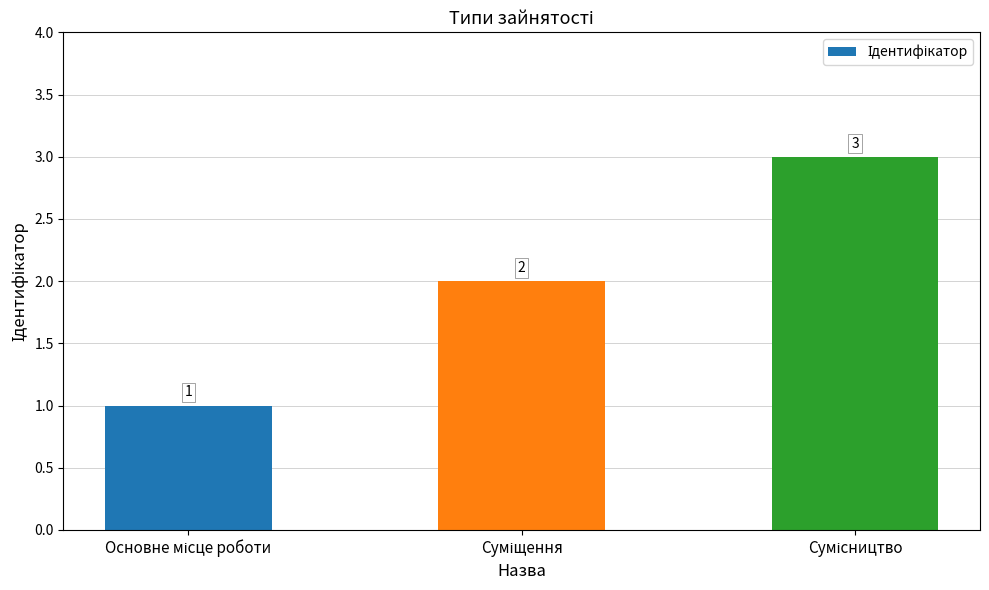

How many values are between 1 and 3?

3